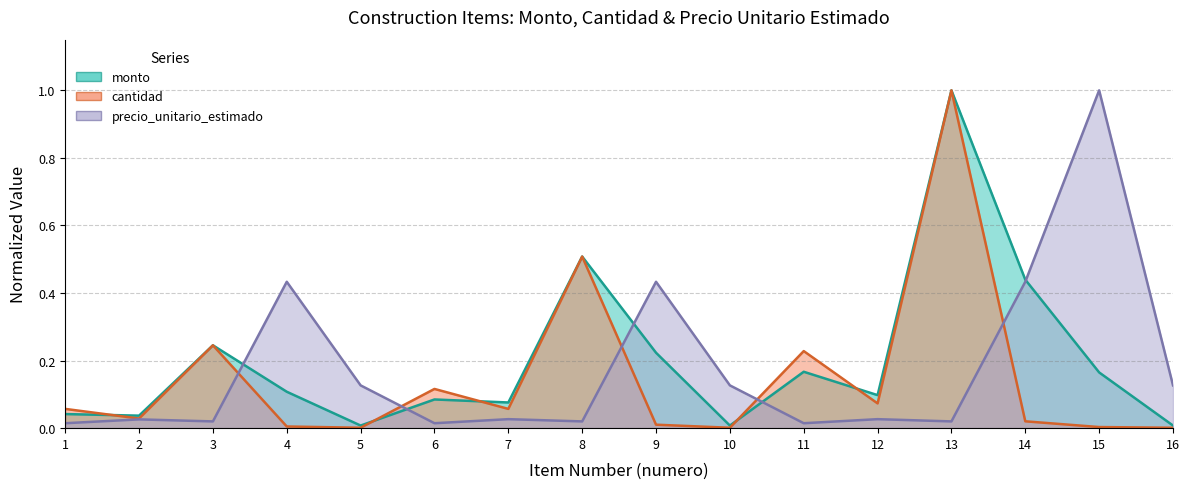

What is the sum of the cantidad values at 16 and 6?

0.1